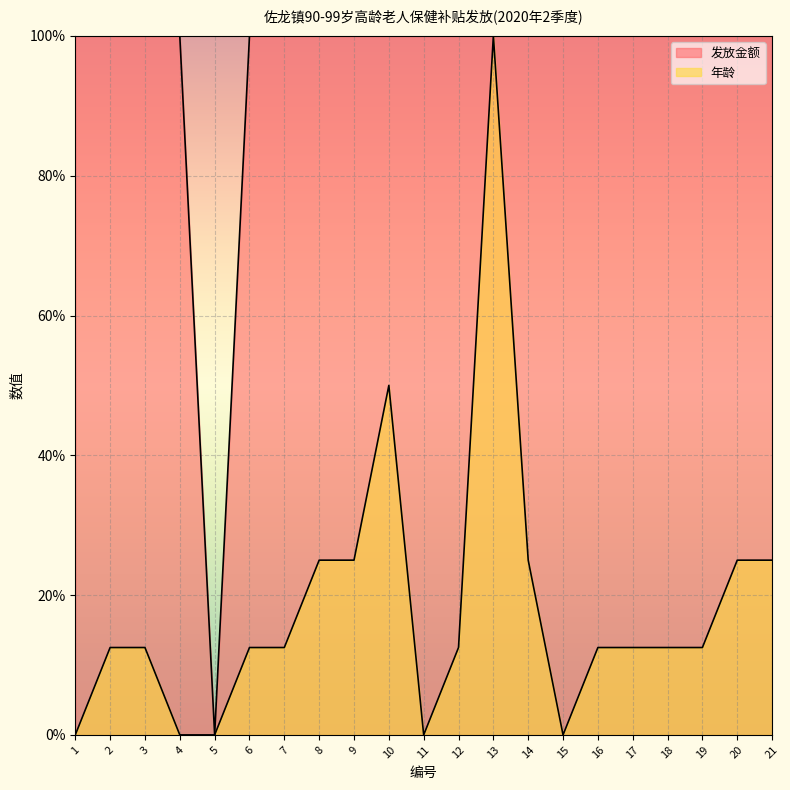

True or false: 发放金额 and 年龄 cross at least once.

False